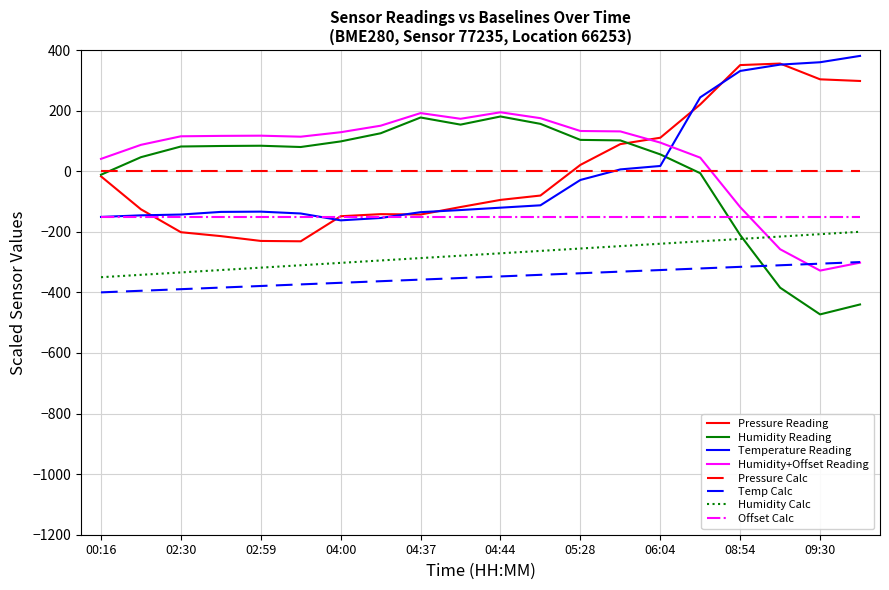

True or false: Temp Calc and Humidity Reading intersect in this chart.

True